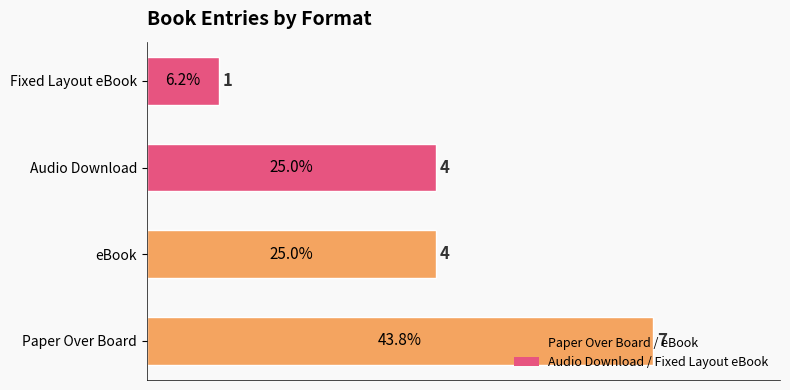

Count the values in the range 4 to 7.

3